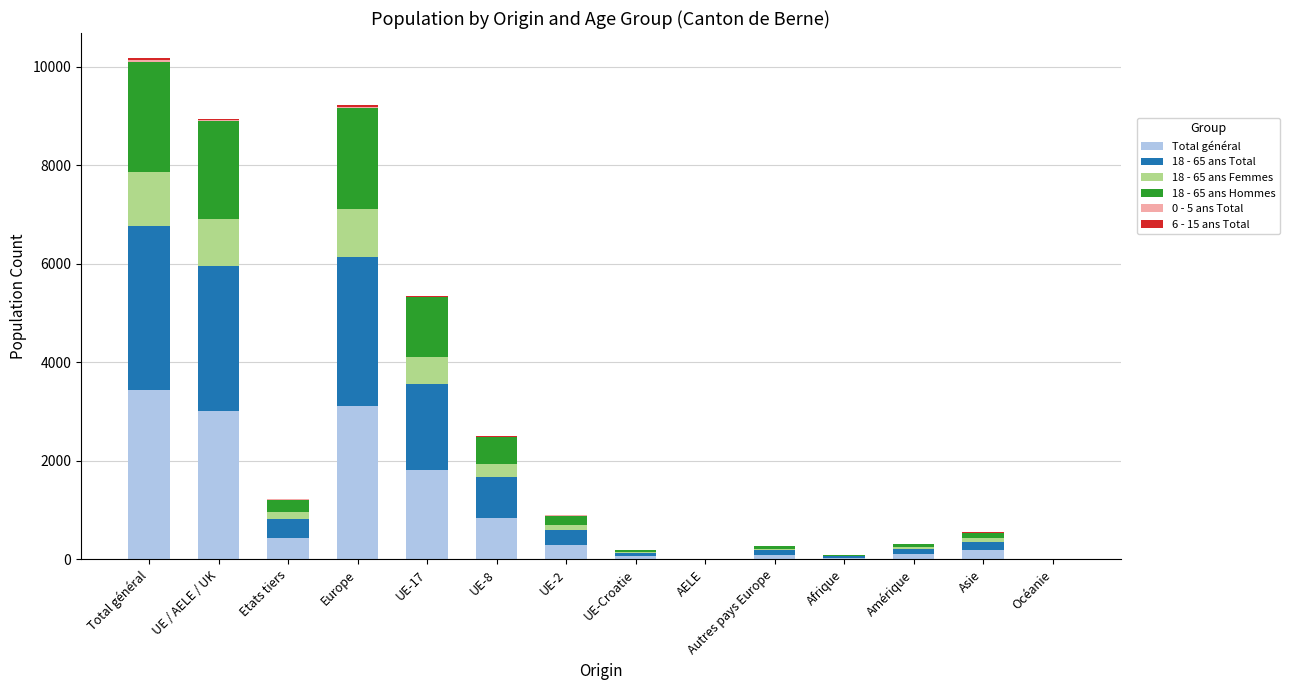

What is the total value across all series at Etats tiers?

1232